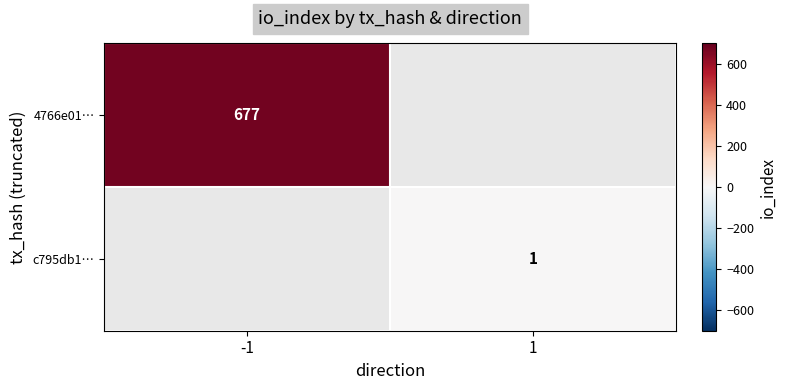

The c795db1… series shows 1 at 1. True or false?

True